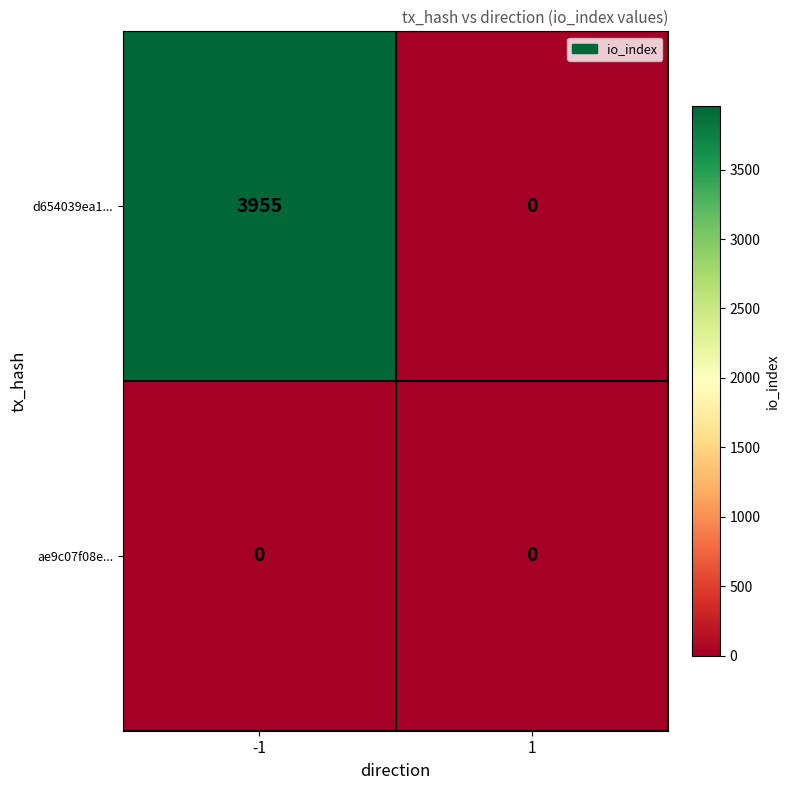

List the series in order of their peak value, lowest first.

ae9c07f08e..., d654039ea1...